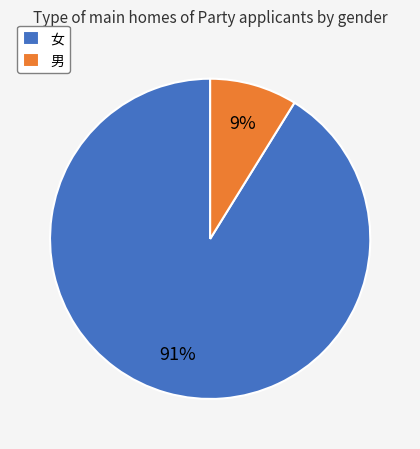

Do 男 and 女 together represent more than half of the pie?

Yes